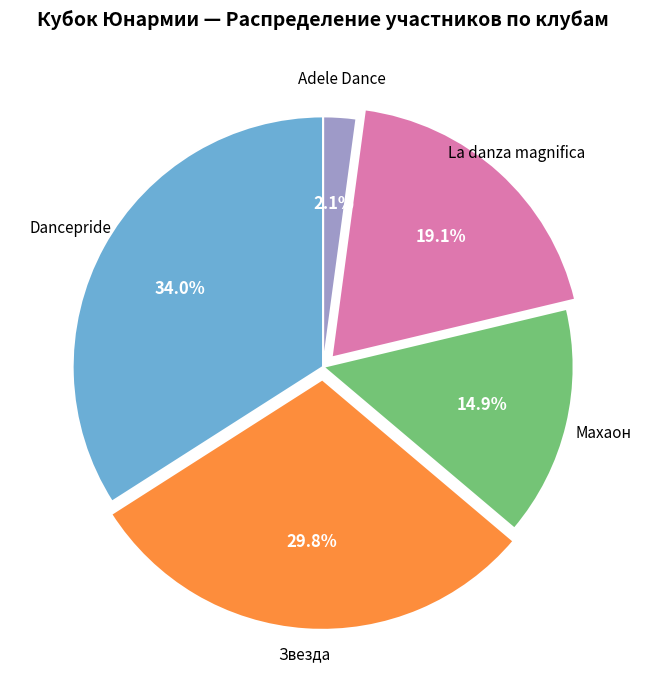

Is there any slice that represents more than half of the pie?

No